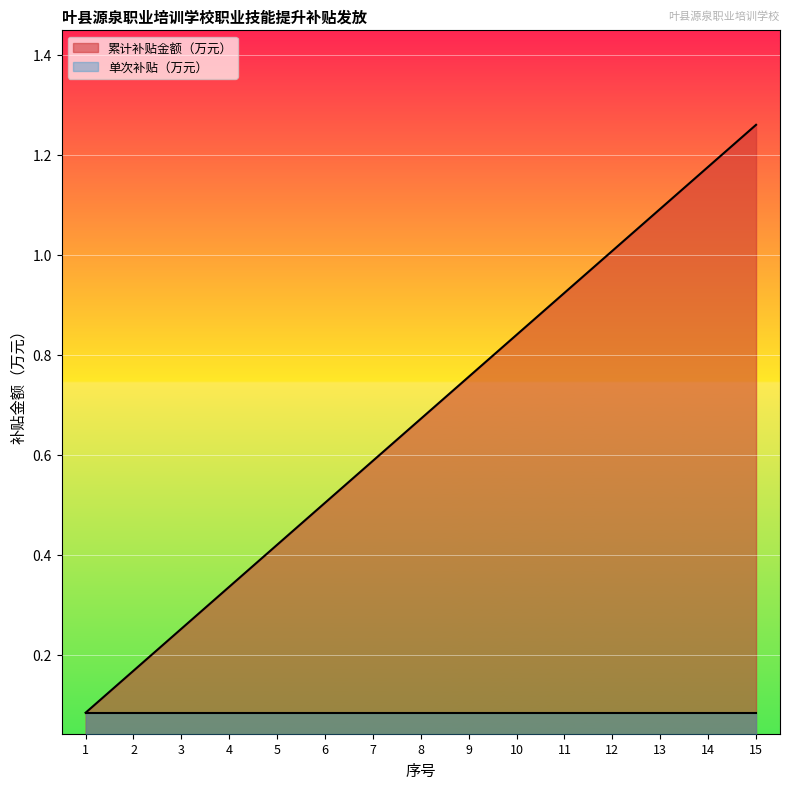

True or false: the data shows 1.5 at 11.

False